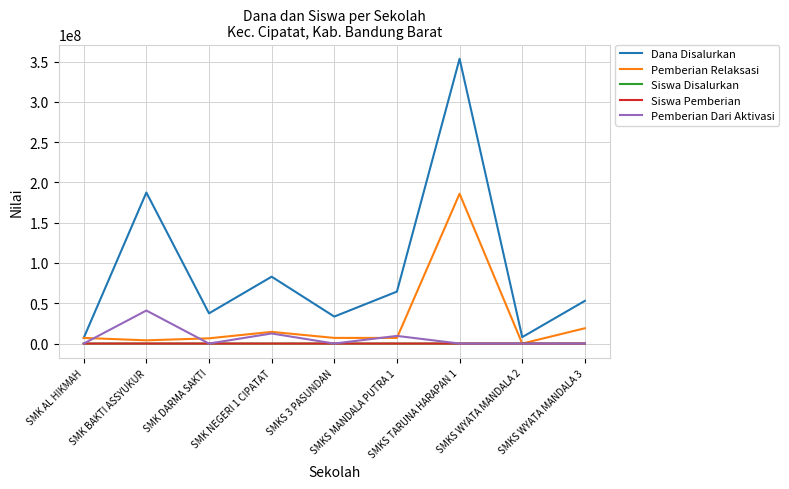

Is this an area chart (filled region under the line)?

No